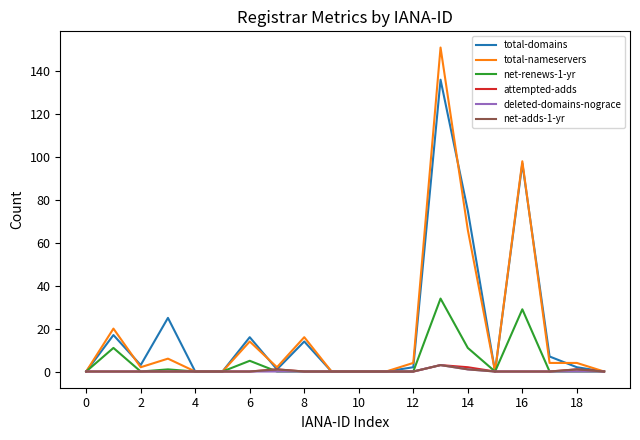

What is the maximum value shown in the chart?

151